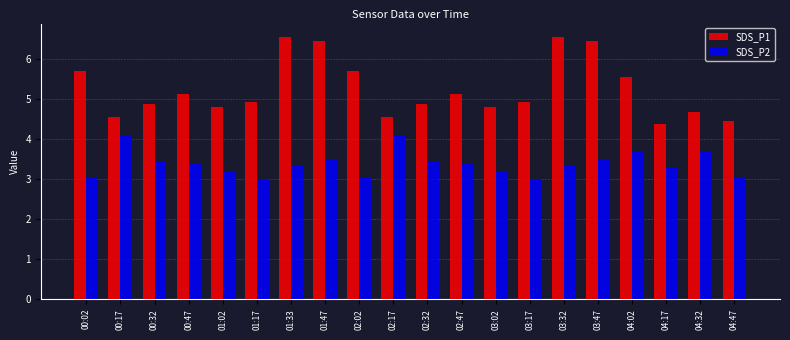

What is the lowest value of the SDS_P1 series?

4.4